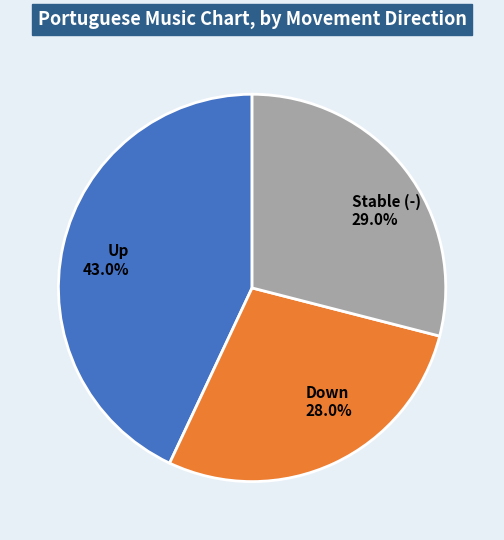

Rank the categories by value from highest to lowest.

Up 43.0%, Stable (-) 29.0%, Down 28.0%